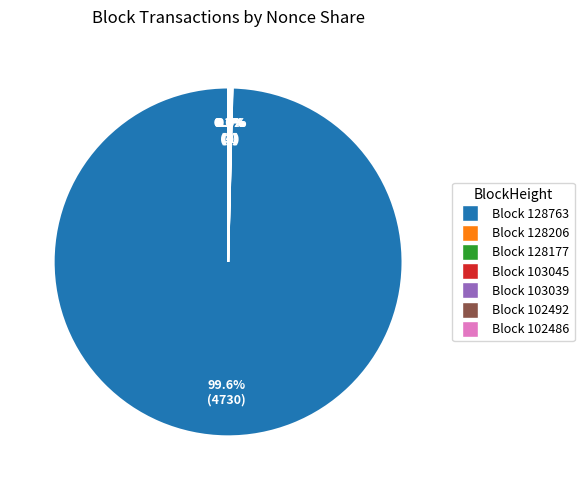

How much of the chart is everything except 128763?

0.4%